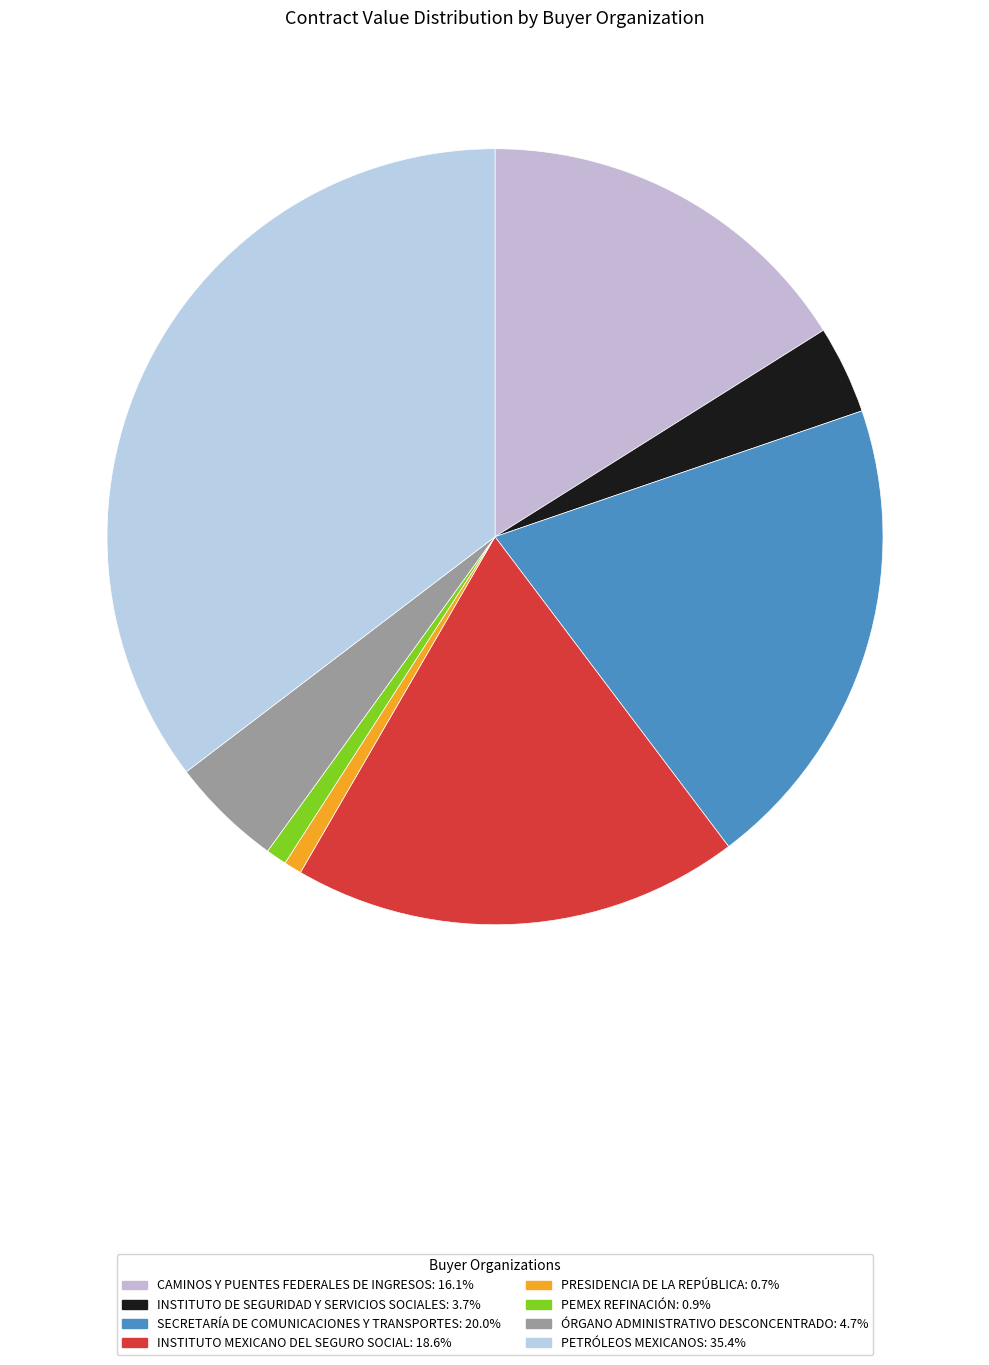

Is there a majority slice in this chart?

No